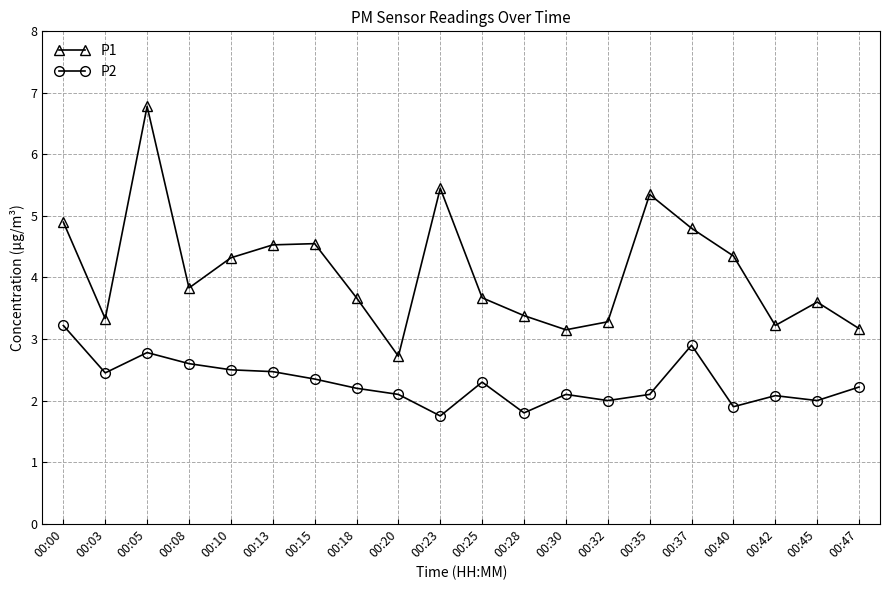

What is the minimum value shown in the chart?

1.8